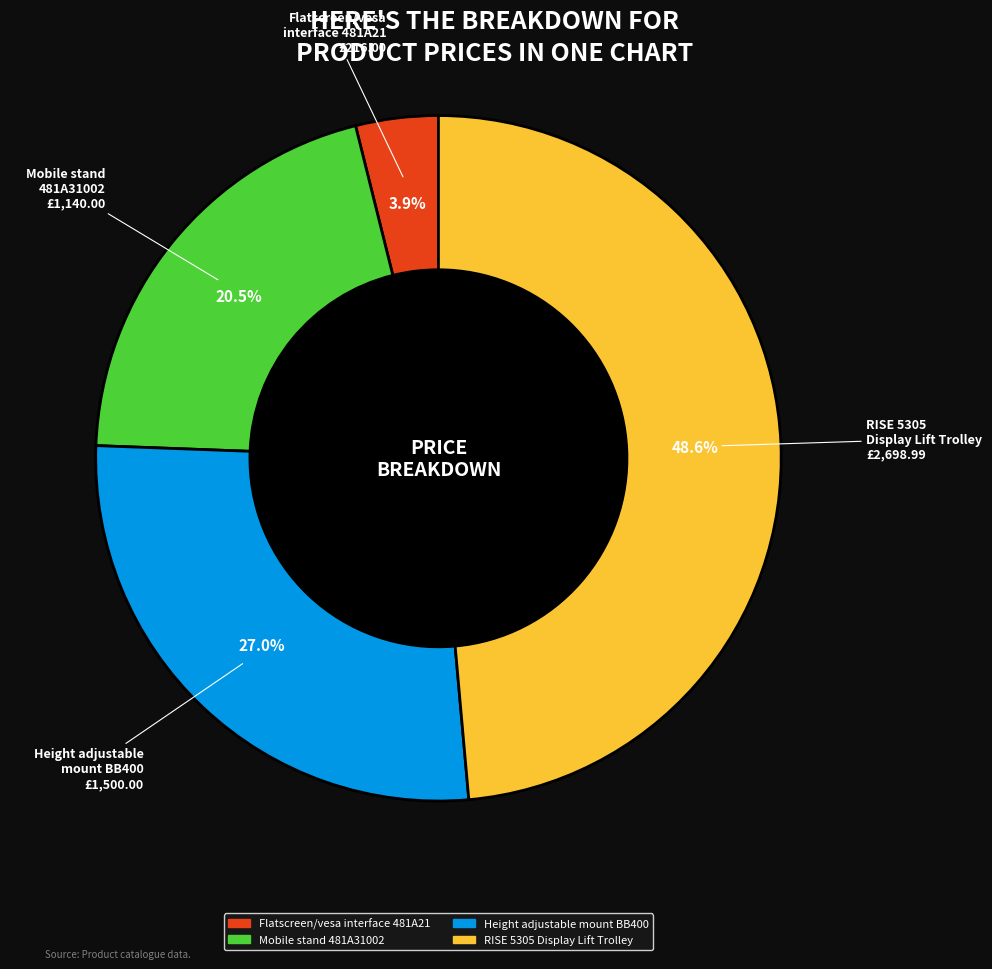

Is there a majority slice in this chart?

No